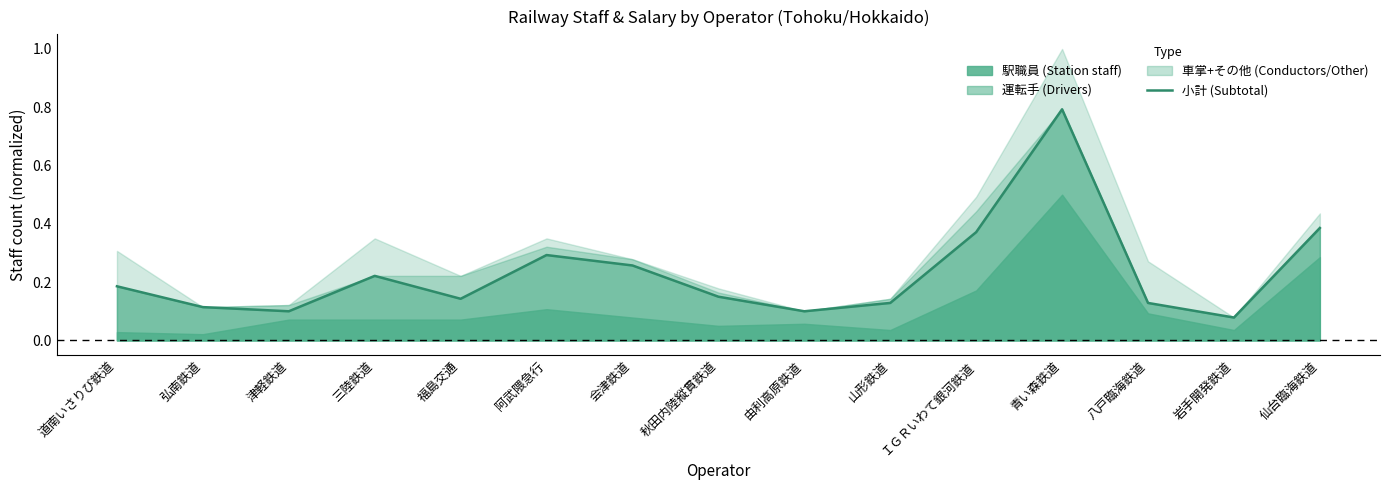

What is the maximum value shown in the chart?

0.8